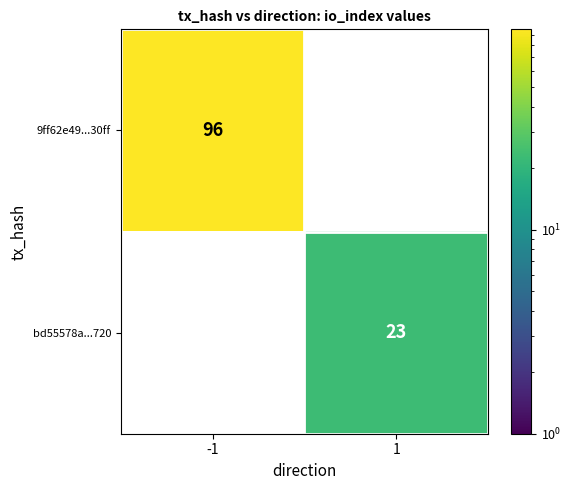

What is the total value across all series at -1?

96